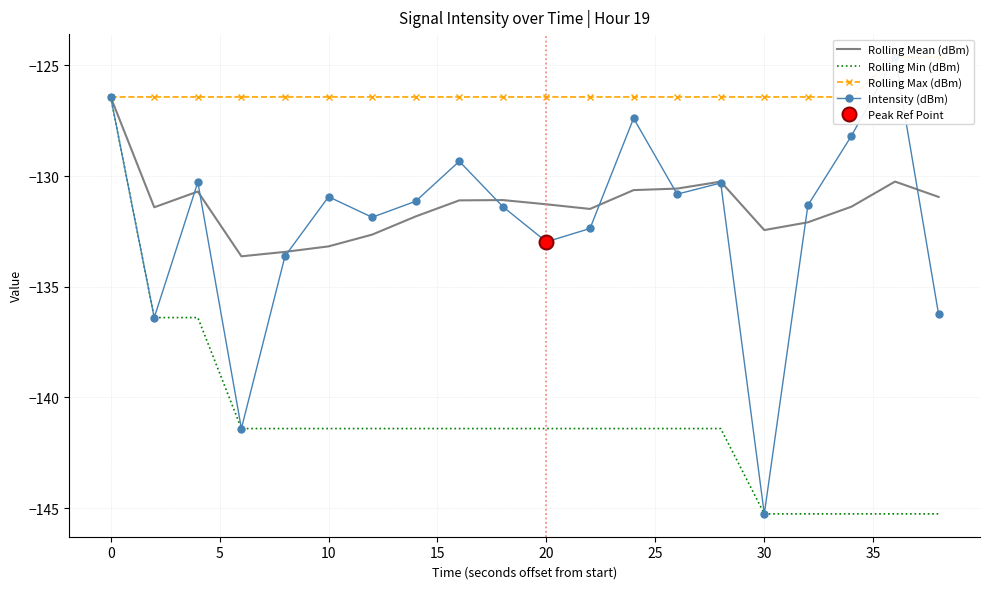

How many distinct data groups are displayed?

4